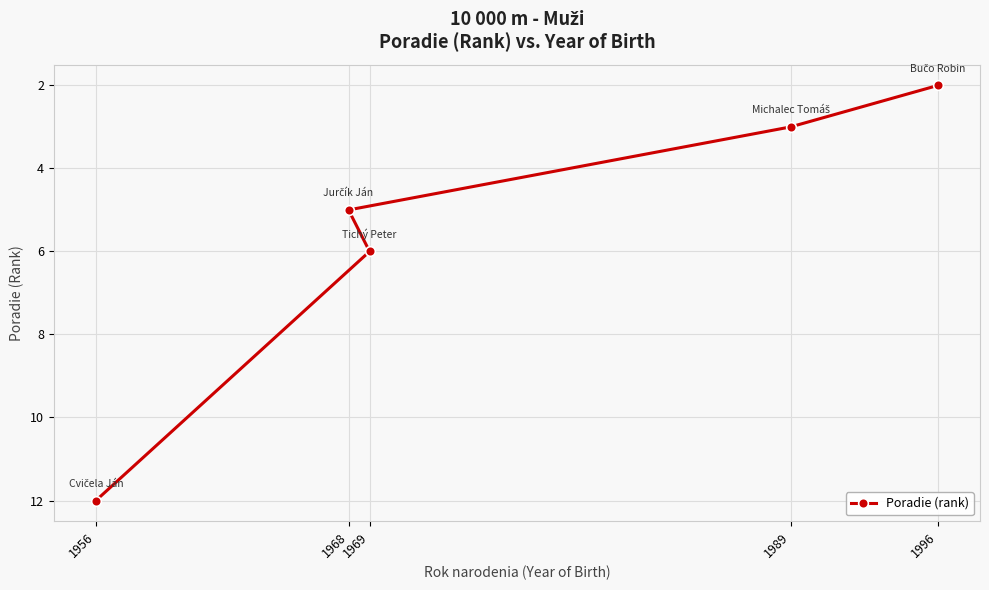

Reading left to right, extract all data points from this chart.

1956=12	1968=5	1969=6	1989=3	1996=2